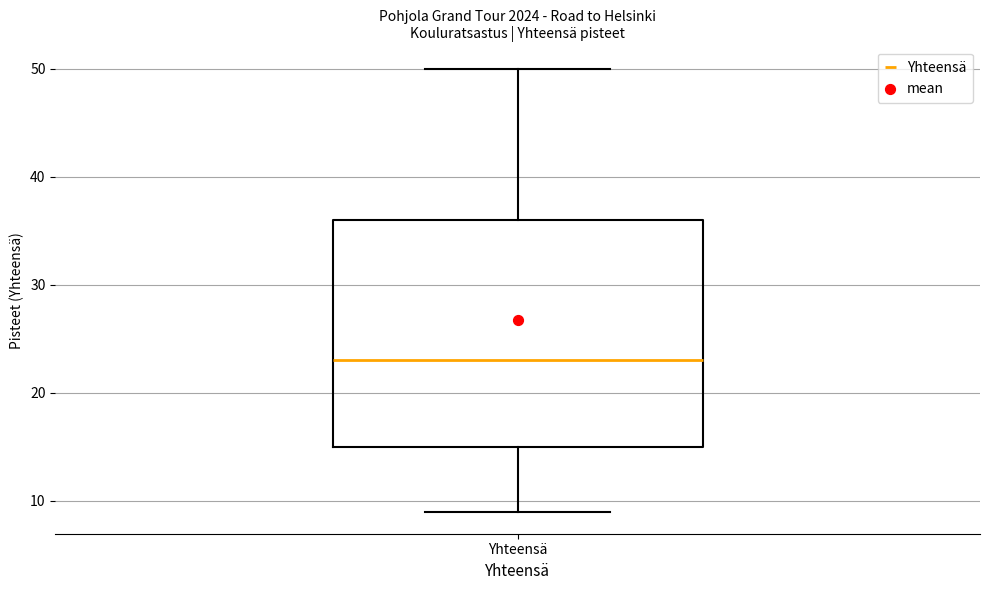

Read this box plot against the y-axis: the position of the median line, the range covered by the box, and the ends of both whiskers. The values are not printed on the chart, so give them approximately, as read against the axis.

median 23, box 15 to 36, whiskers 9 to 50